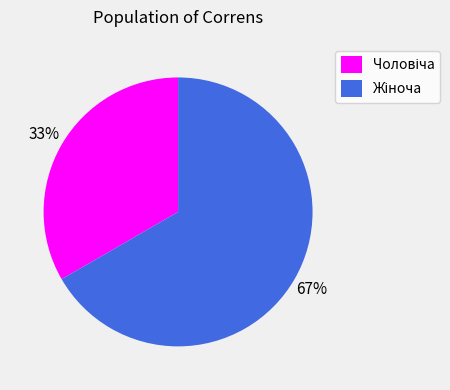

Count the number of slices in the pie.

2